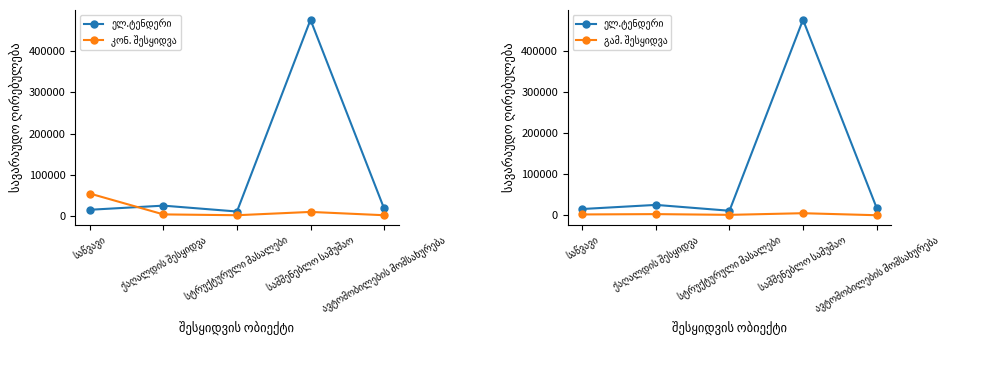

What is the difference between the maximum and minimum values in the ელ.ტენდერი series?

464587.8